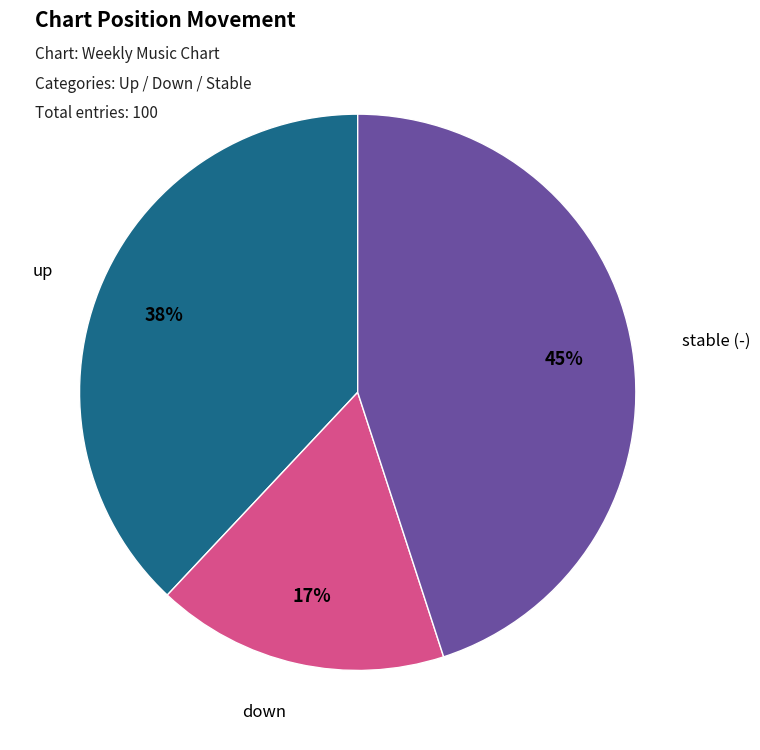

To the nearest percent, what is the combined percentage of down and up?

55%